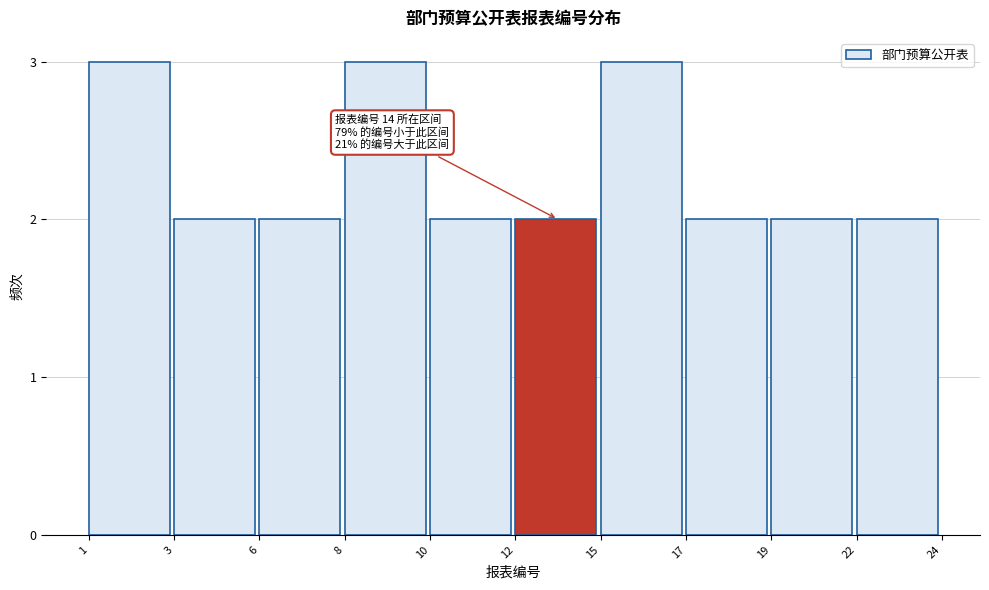

Reading left to right, what are all the values shown in this chart?

3	2	2	3	2	2	3	2	2	2